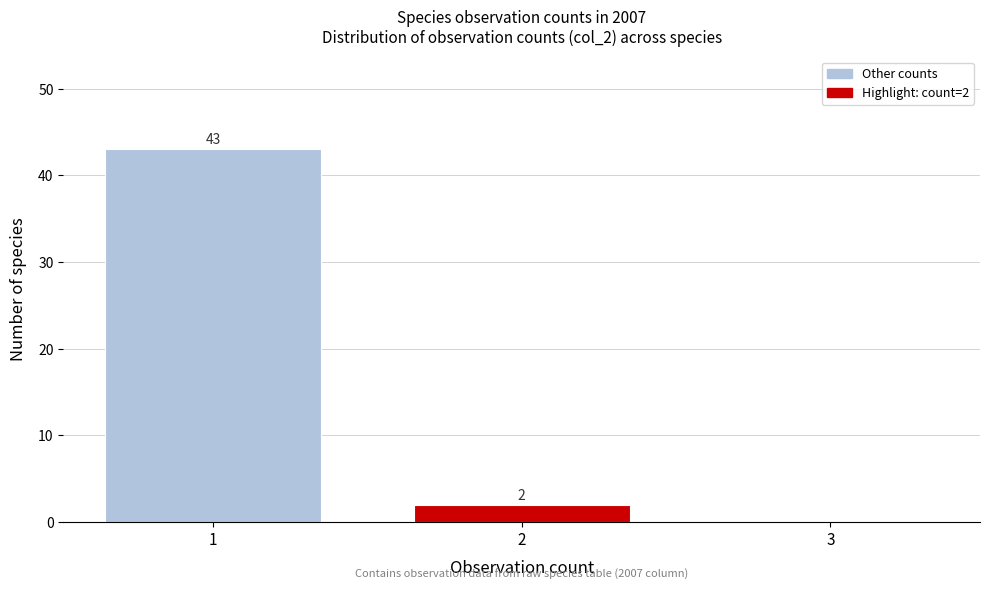

Reading left to right, what are all the values shown in this chart?

1=43	2=2	3=0